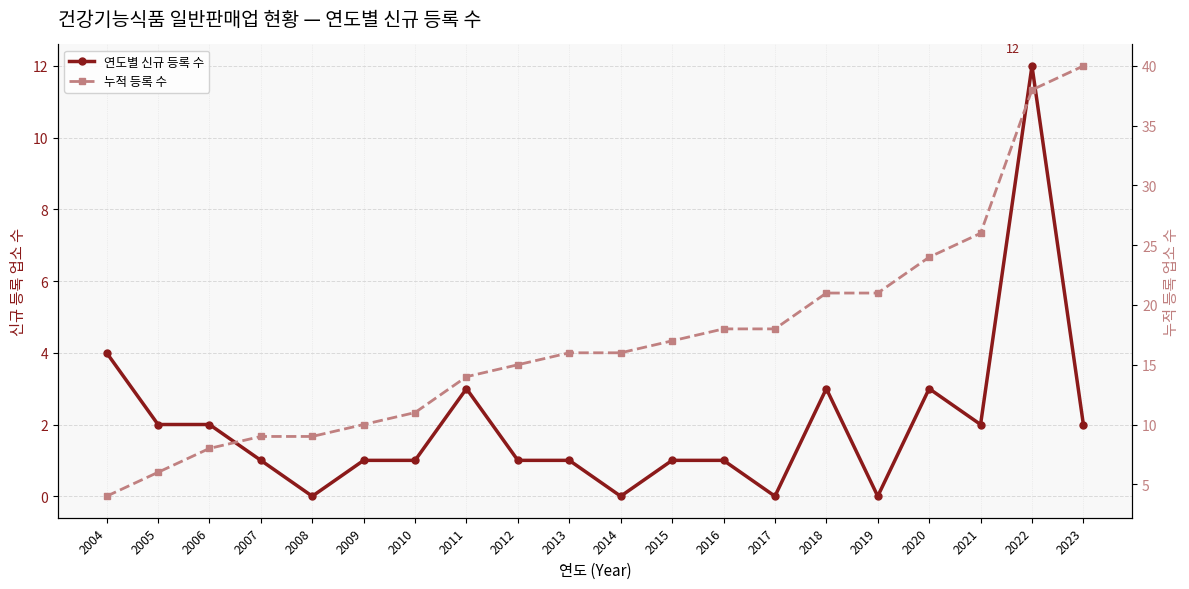

How many lines are shown in the chart?

2